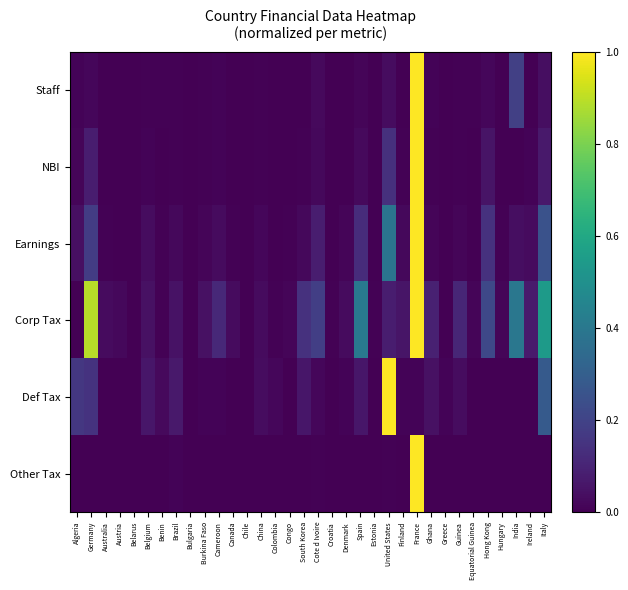

Which series has the largest total across all categories?

Corp Tax